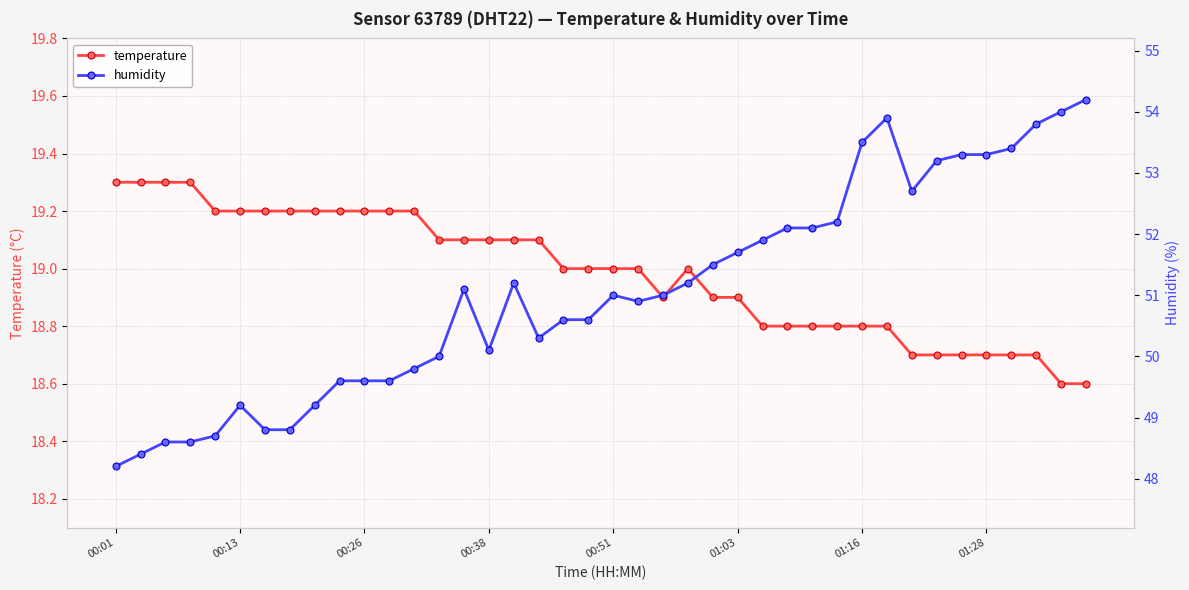

What is the highest value of the temperature series?

19.3